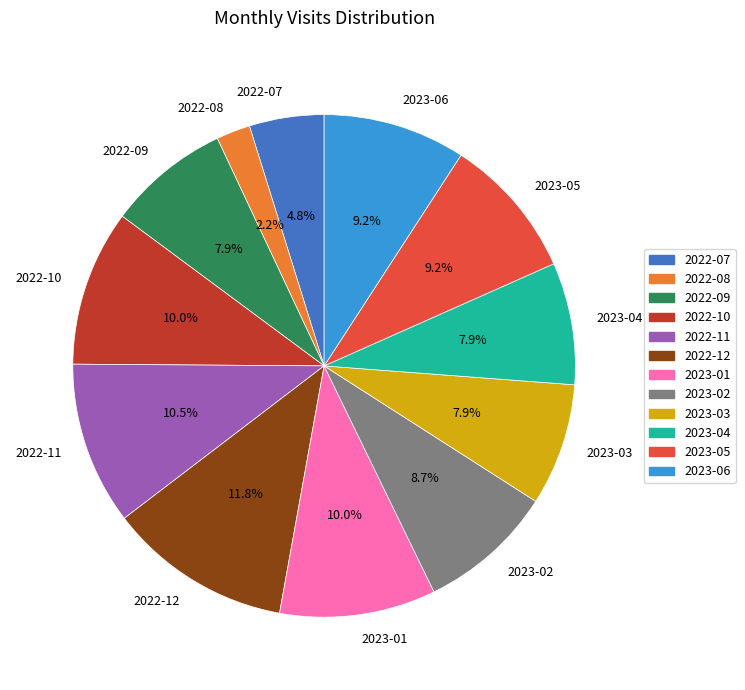

How many segments does this pie chart have?

12